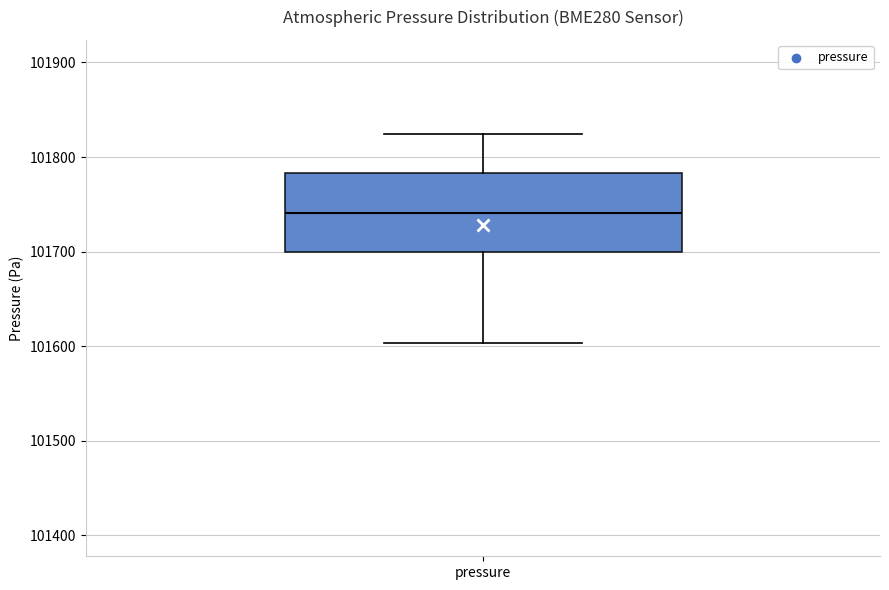

Read this box plot against the y-axis: the position of the median line, the range covered by the box, and the ends of both whiskers. The values are not printed on the chart, so give them approximately, as read against the axis.

median 101740, box 101700 to 101780, whiskers 101600 to 101820